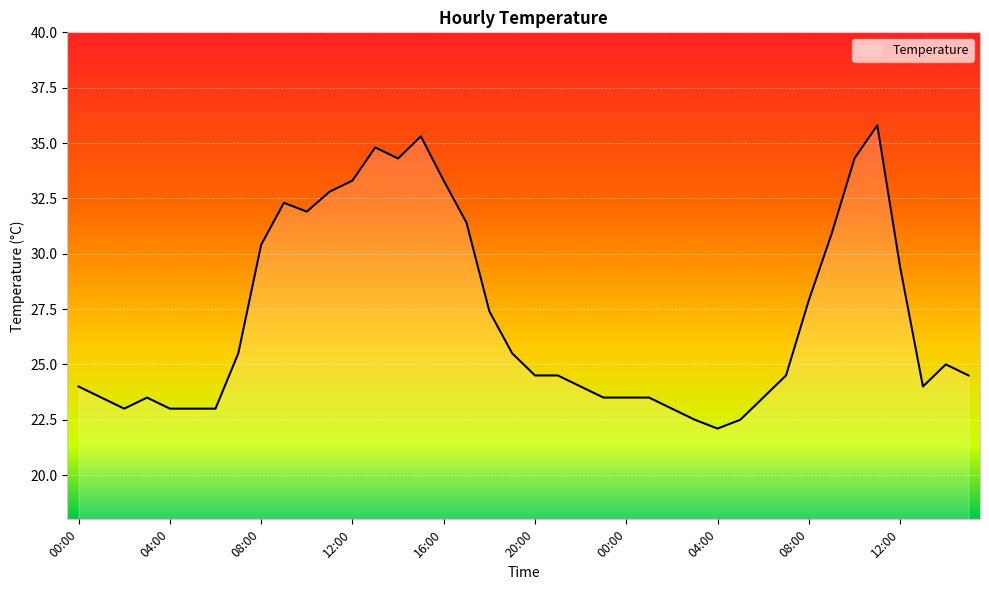

Reading right to left, what are all the values shown in this chart?

24.5	25.0	24.0	29.4	35.8	34.3	30.9	27.9	24.5	23.5	22.5	22.1	22.5	23.0	23.5	23.5	23.5	24.0	24.5	24.5	25.5	27.4	31.4	33.3	35.3	34.3	34.8	33.3	32.8	31.9	32.3	30.4	25.5	23.0	23.0	23.0	23.5	23.0	23.5	24.0